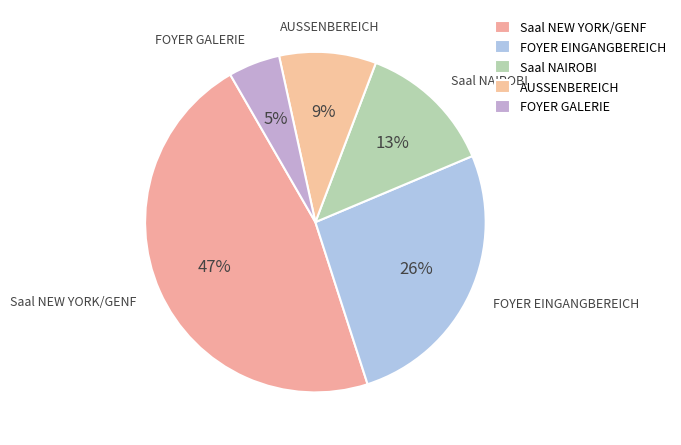

How many slices are in this pie chart?

5